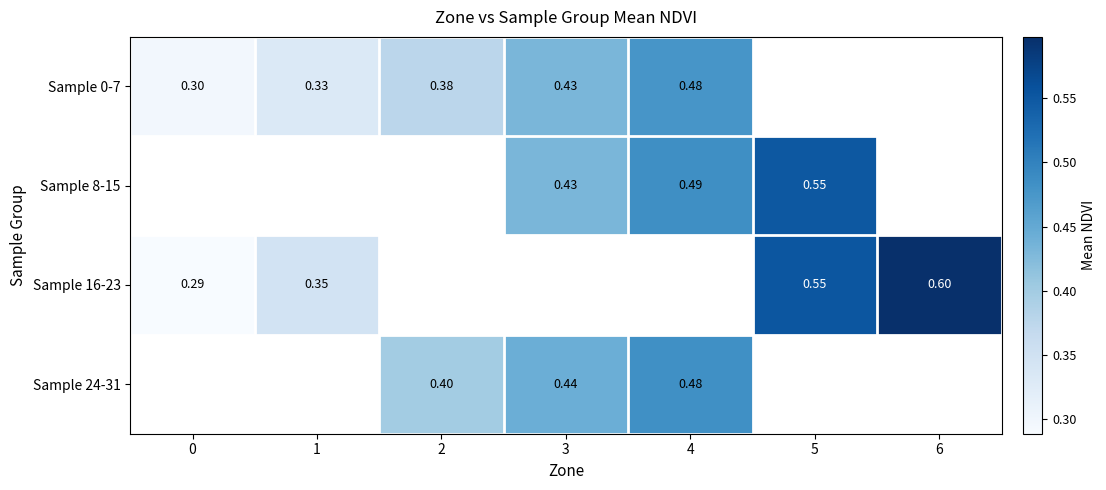

Is it true that Sample 0-7 equals 0.3 at 0?

True